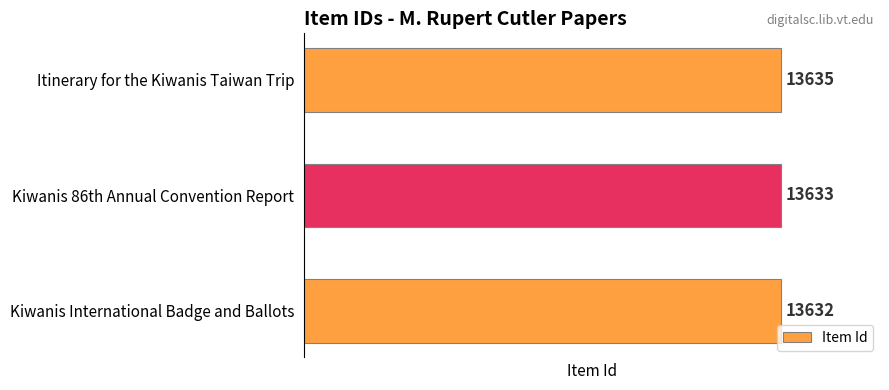

How many distinct data groups are displayed?

1